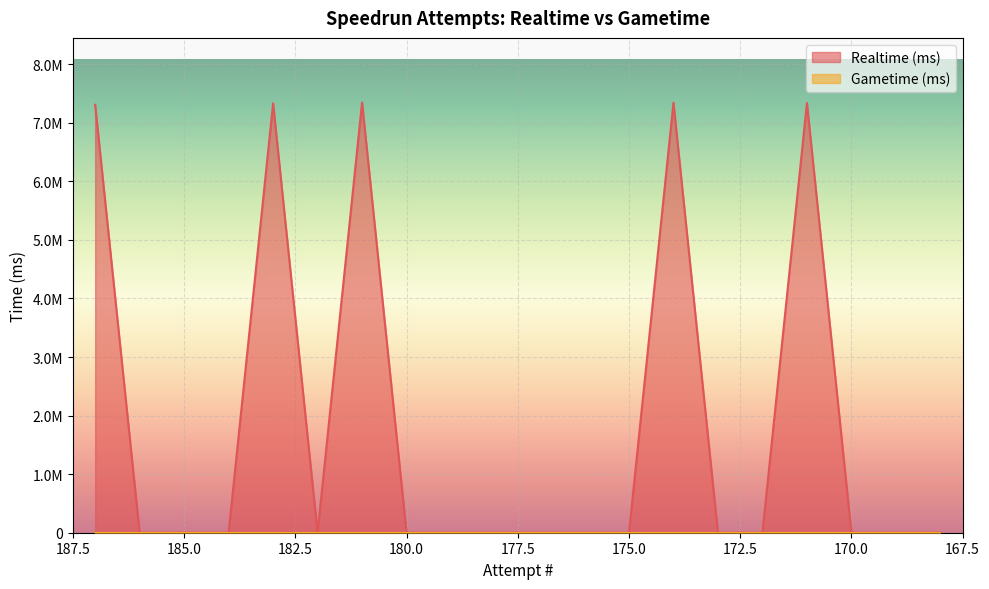

List the labels in order of value, largest first.

181, 174, 171, 183, 187, 186, 185, 184, 182, 180, 179, 178, 177, 176, 175, 173, 172, 170, 169, 168